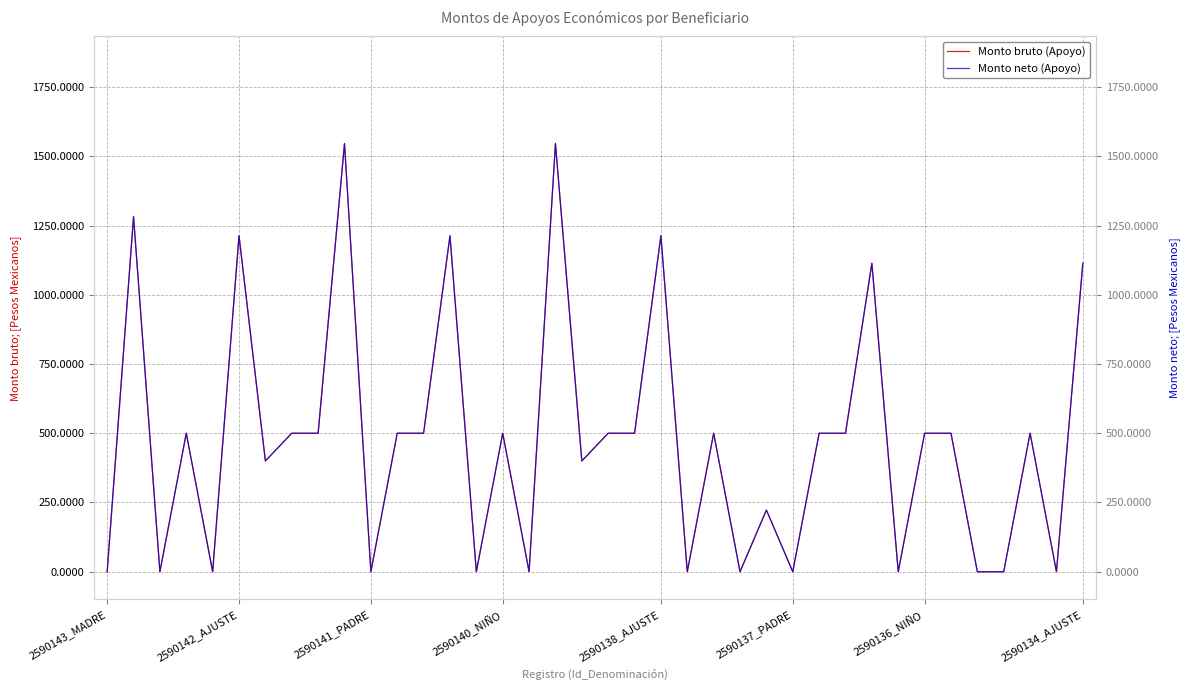

True or false: Monto bruto (Apoyo) and Monto neto (Apoyo) cross at least once.

False